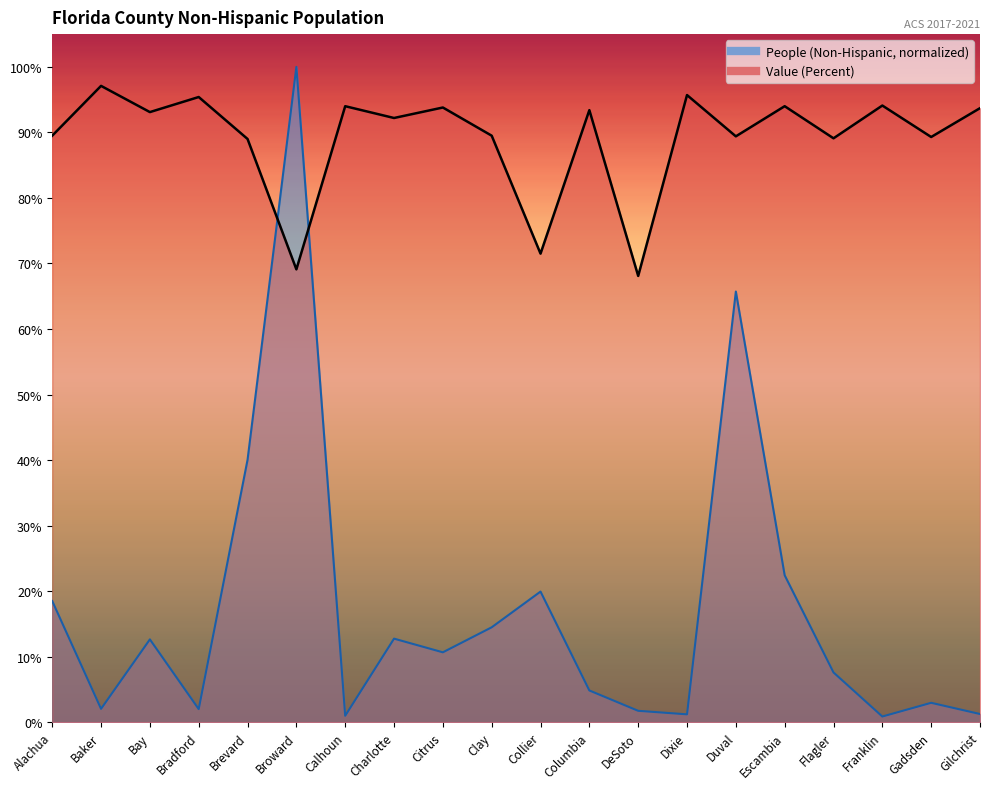

What is the difference between the People (Non-Hispanic) values at Columbia and Escambia?

17.6